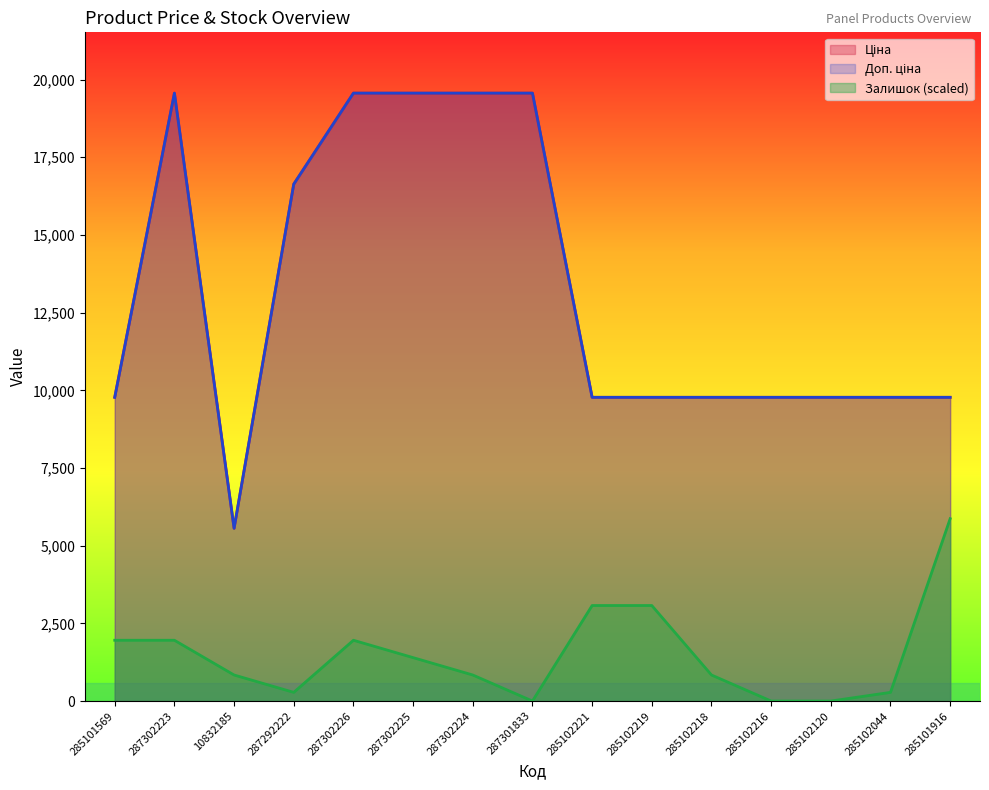

Does the chart display data point markers on the line(s)?

No